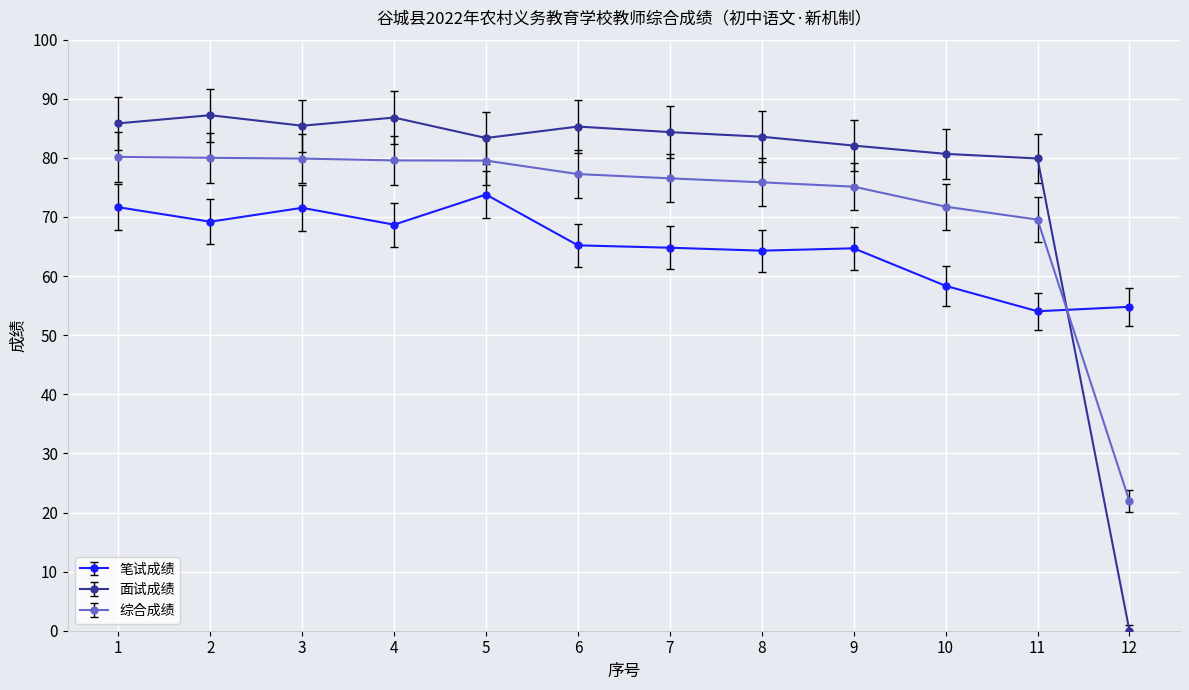

What is the difference between the maximum and minimum values in the 综合成绩 series?

58.2